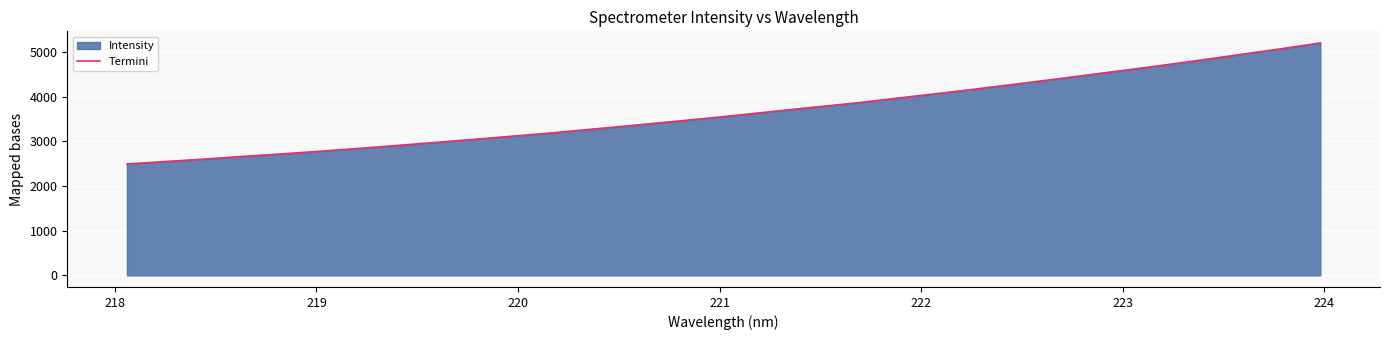

What is the smallest value displayed?

2490.4